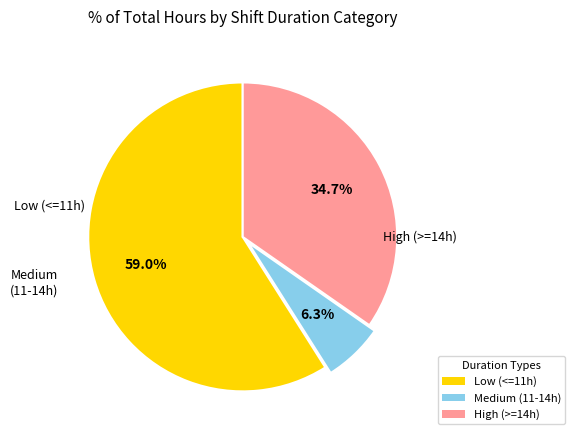

Which category has the biggest portion of the pie?

Low (<=11h)